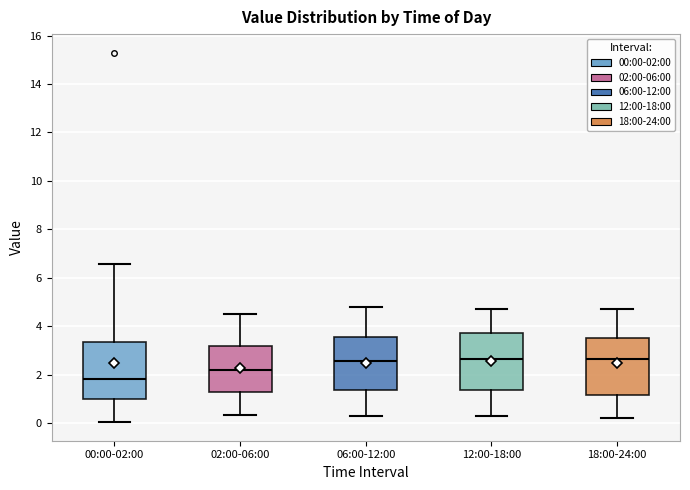

Reading left to right, transcribe this box plot: for each box, give where its median line is, the range the box spans, and where its two whiskers end, as read against the y-axis. The values are not printed on the chart, so give them approximately, as read against the axis.

00:00-02:00: median 1.8, box 1.0 to 3.4, whiskers 0.0 to 6.6
02:00-06:00: median 2.2, box 1.2 to 3.2, whiskers 0.4 to 4.6
06:00-12:00: median 2.6, box 1.4 to 3.6, whiskers 0.4 to 4.8
12:00-18:00: median 2.6, box 1.4 to 3.8, whiskers 0.4 to 4.8
18:00-24:00: median 2.6, box 1.2 to 3.6, whiskers 0.2 to 4.8